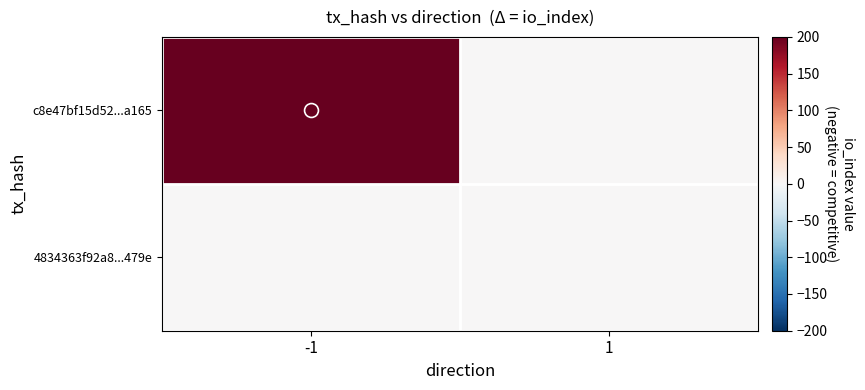

Rank the series by their average value, from highest to lowest.

c8e47bf15d52...a165, 4834363f92a8...479e